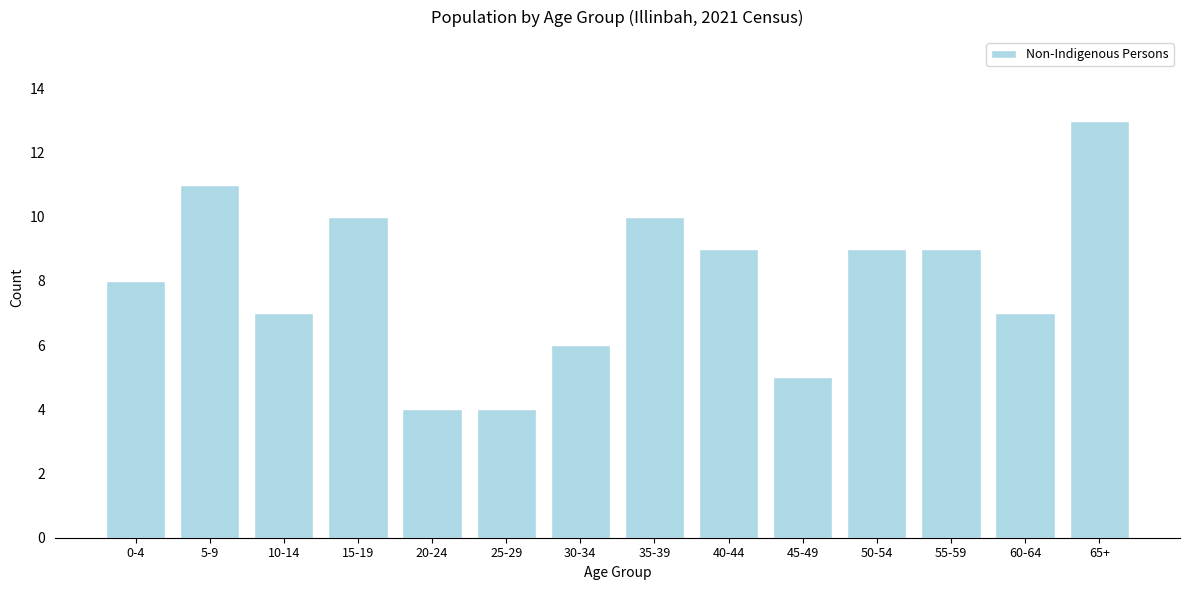

Reading left to right, what are all the values shown in this chart?

8	11	7	10	4	4	6	10	9	5	9	9	7	13